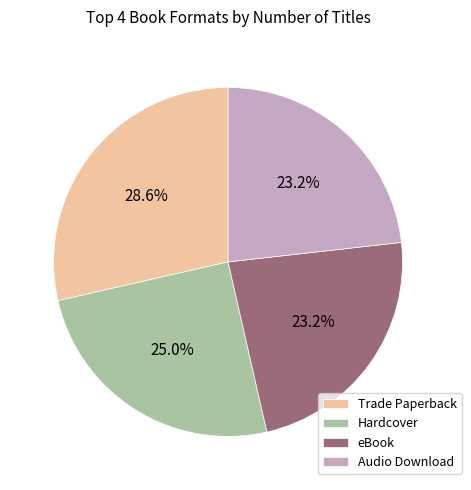

Does any single category account for the majority?

No